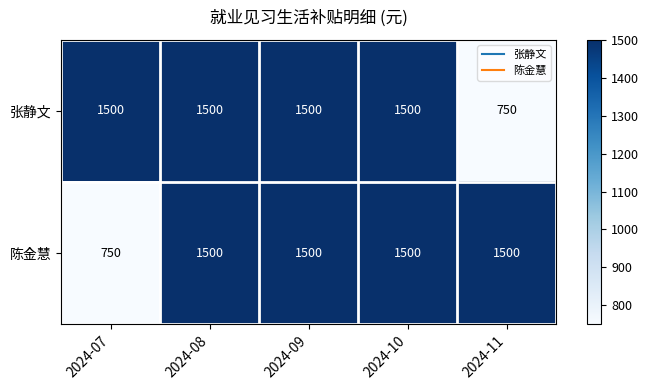

Reading right to left, extract all data points from this chart.

张静文: 750	1500	1500	1500	1500
陈金慧: 1500	1500	1500	1500	750